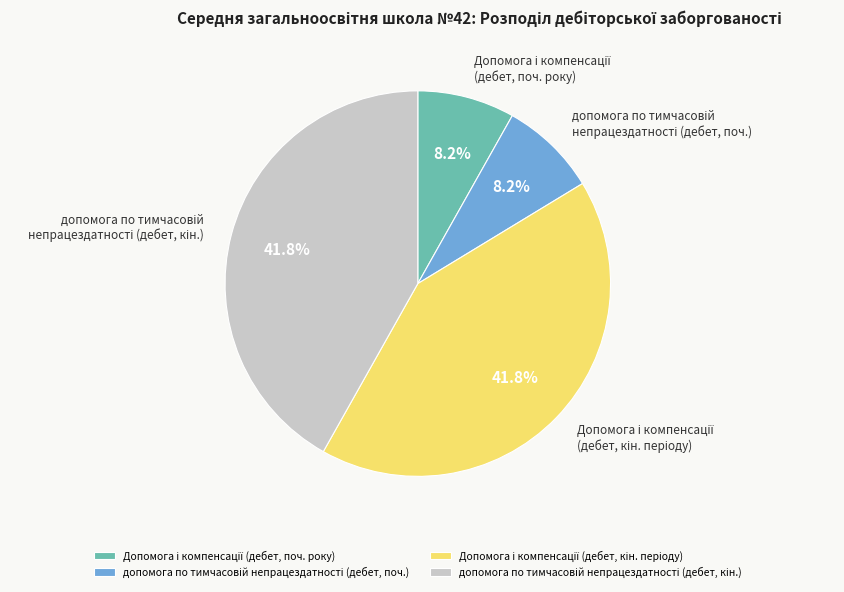

Is there any slice that represents more than half of the pie?

No